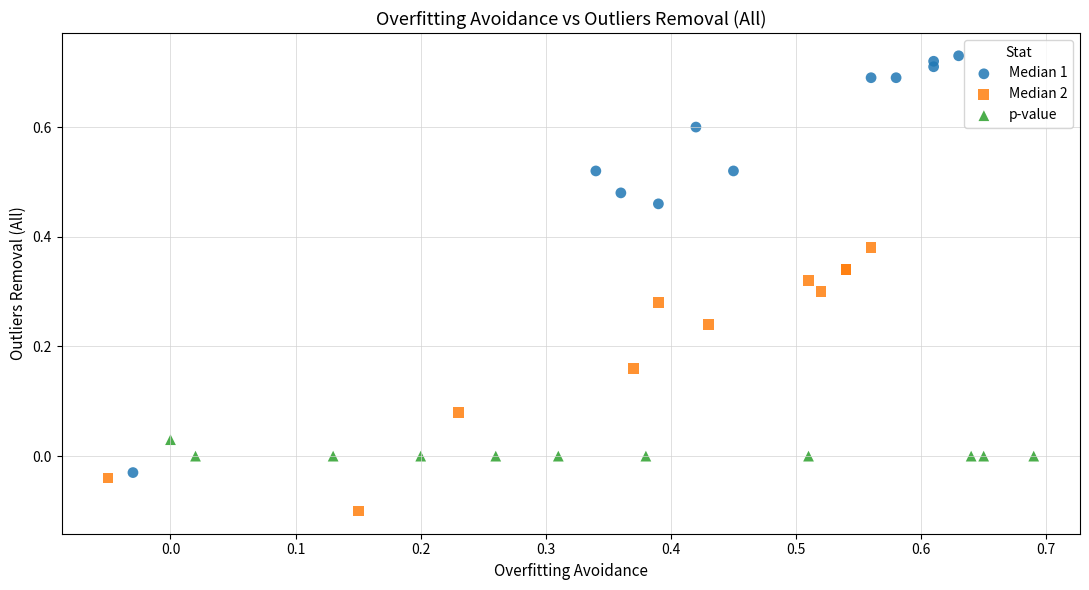

Which series reaches the minimum Y coordinate?

Median 2